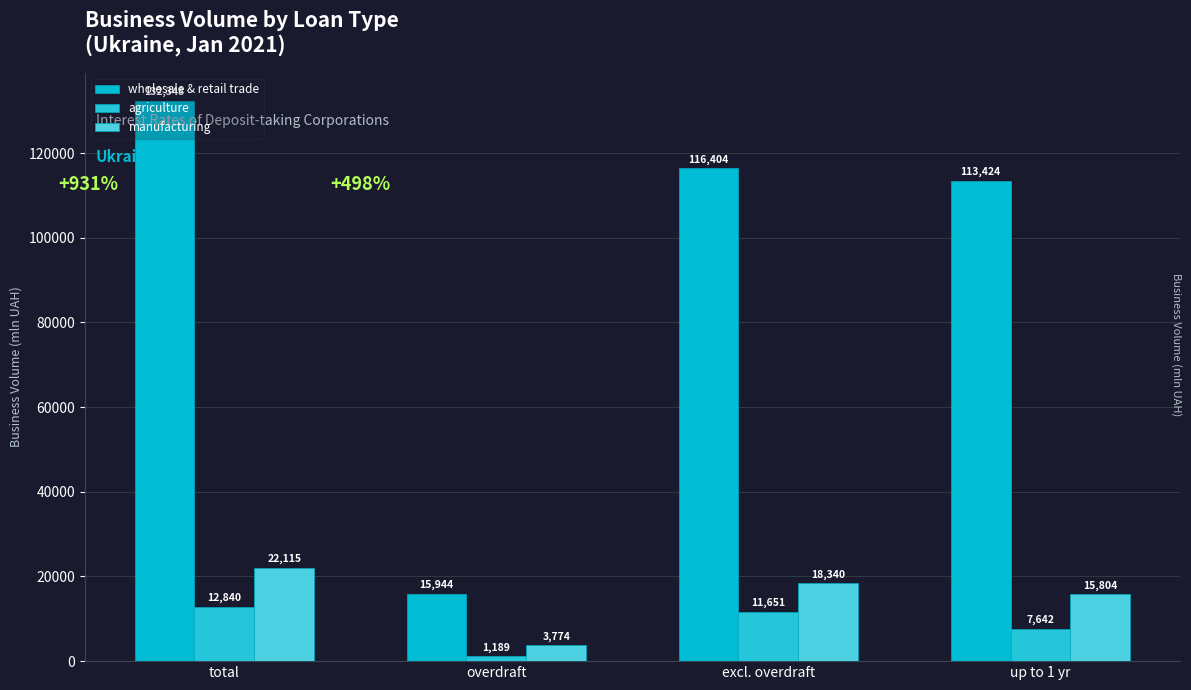

At which label does wholesale & retail trade first exceed 116403?

total